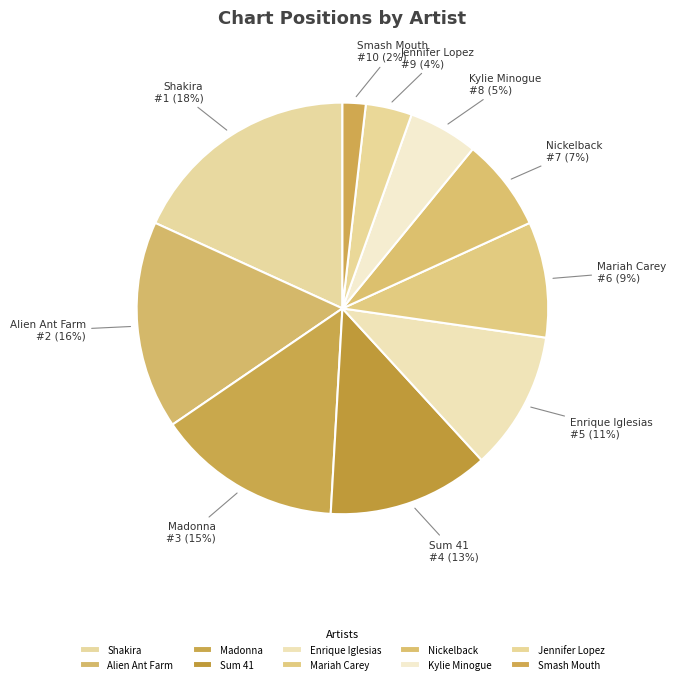

Rank the categories by value from lowest to highest.

Smash Mouth, Jennifer Lopez, Kylie Minogue, Nickelback, Mariah Carey, Enrique Iglesias, Sum 41, Madonna, Alien Ant Farm, Shakira